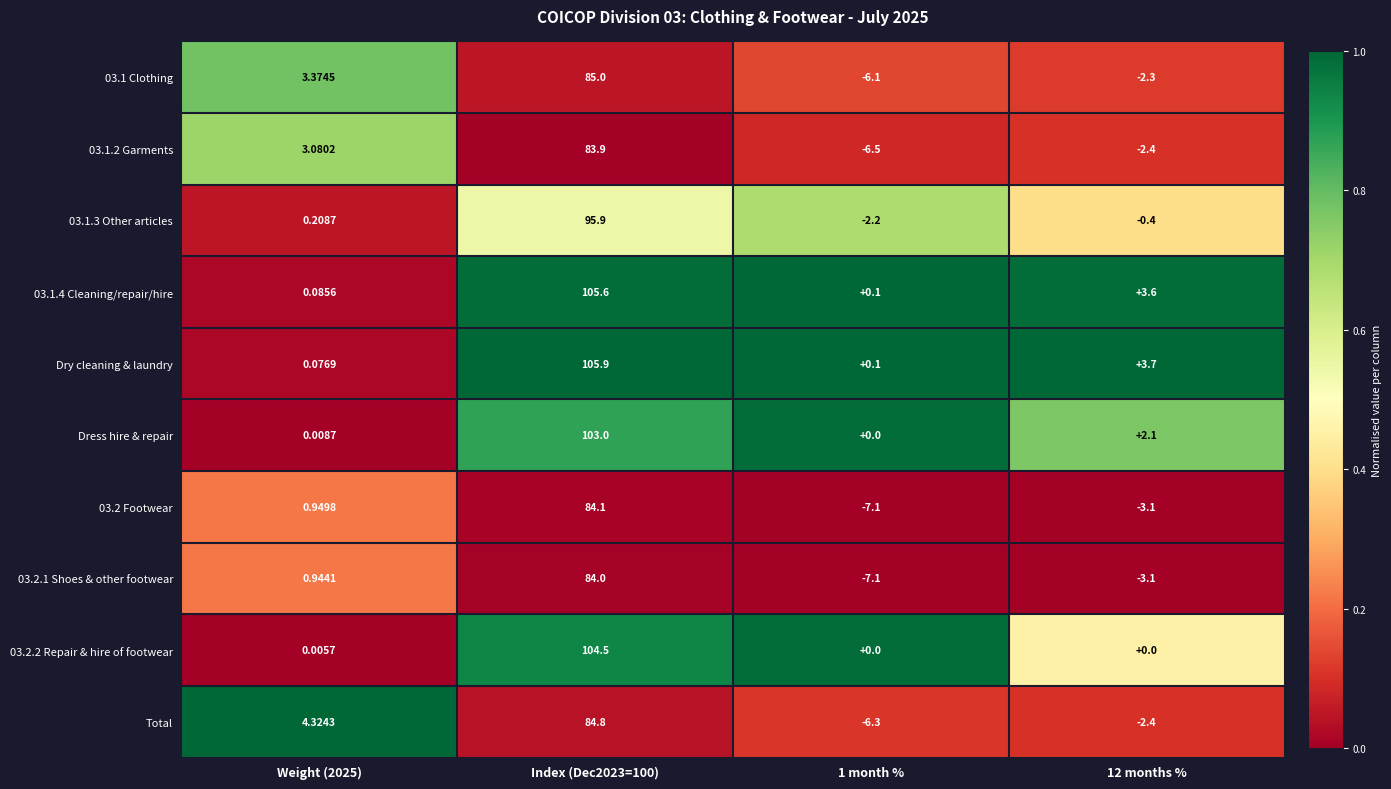

What is the greatest value displayed?

105.9